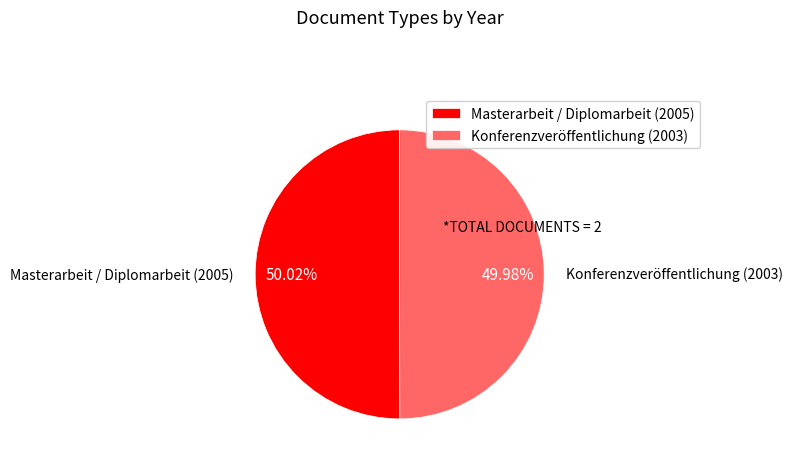

To the nearest percent, what is the combined percentage of Masterarbeit / Diplomarbeit (2005) and Konferenzveröffentlichung (2003)?

100%